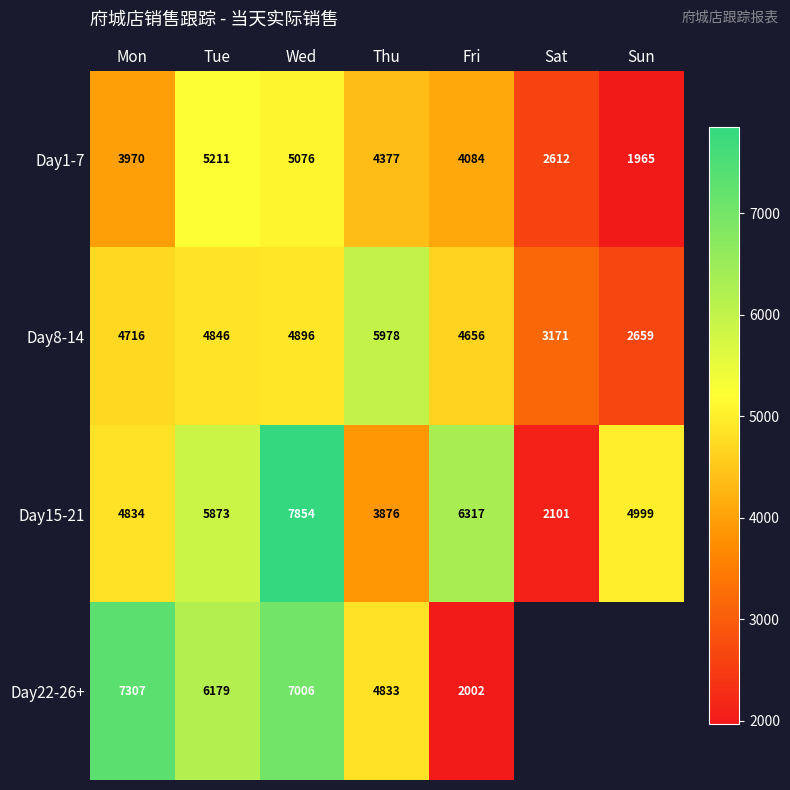

At which label is Day8-14 closest to 4318?

Fri